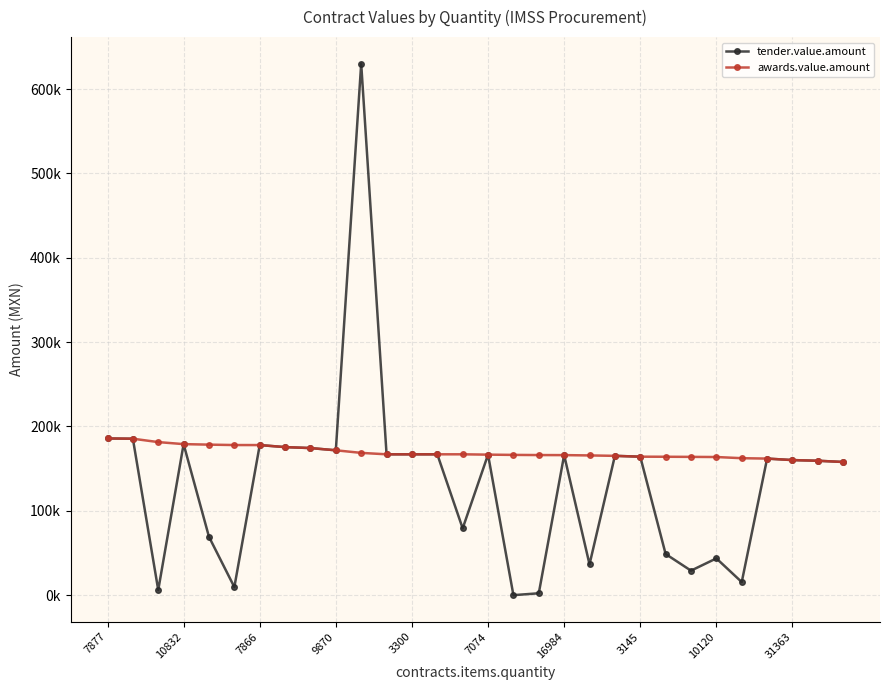

What are all the series names shown in the legend?

tender.value.amount, awards.value.amount